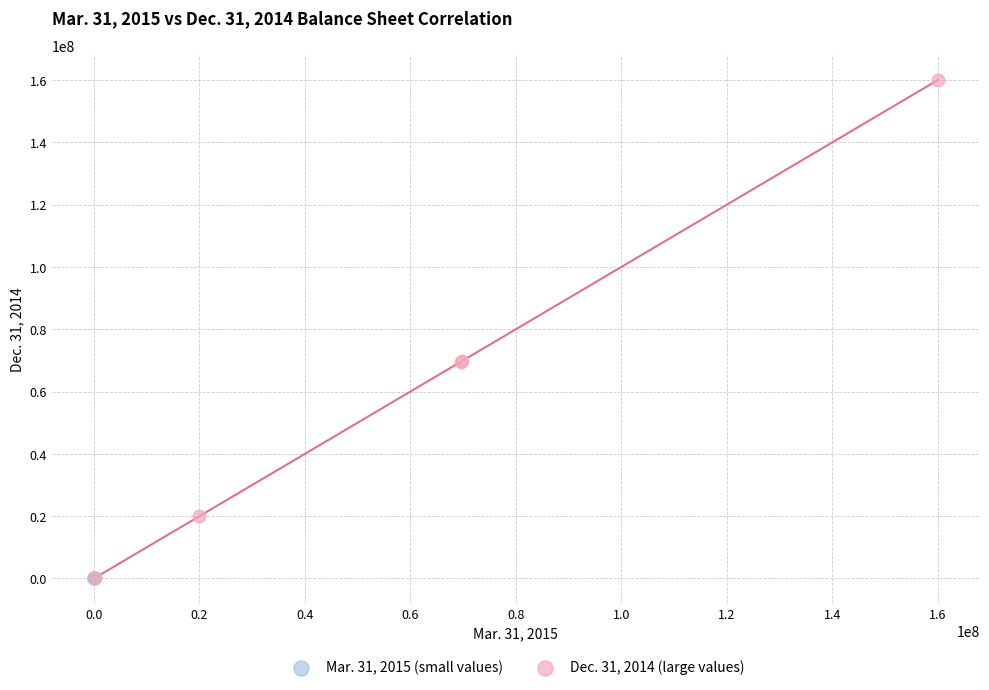

Which series contains the highest Y value?

Dec. 31, 2014 (large values)